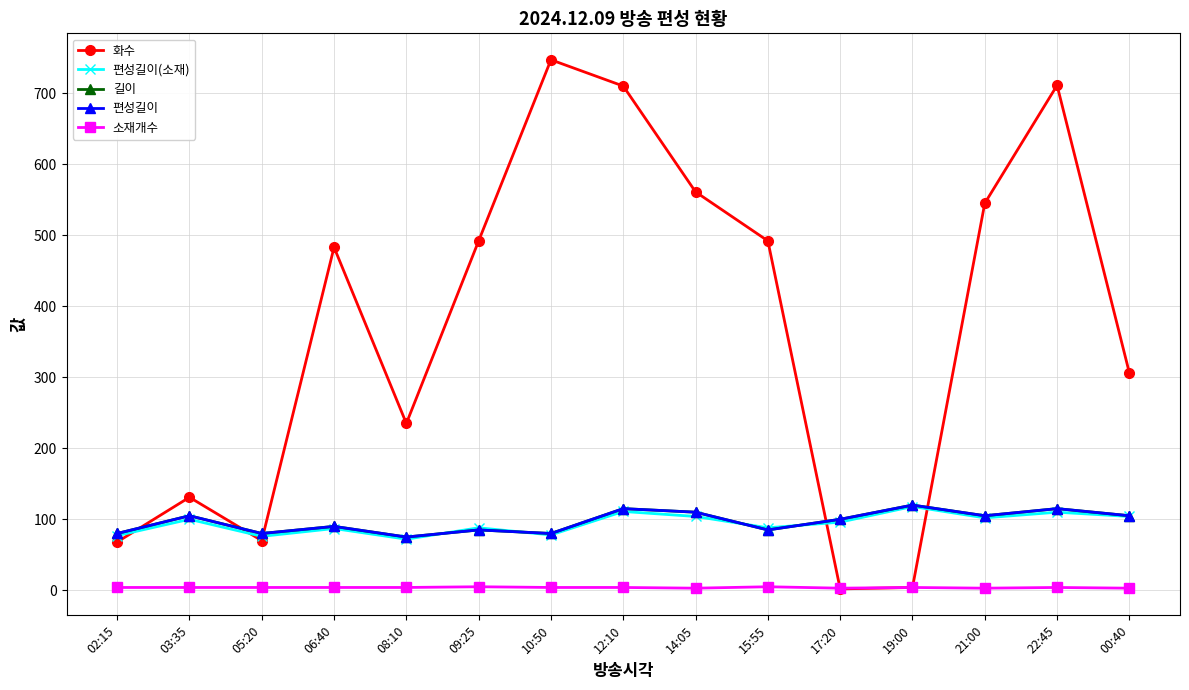

Does the chart have visible grid lines?

Yes